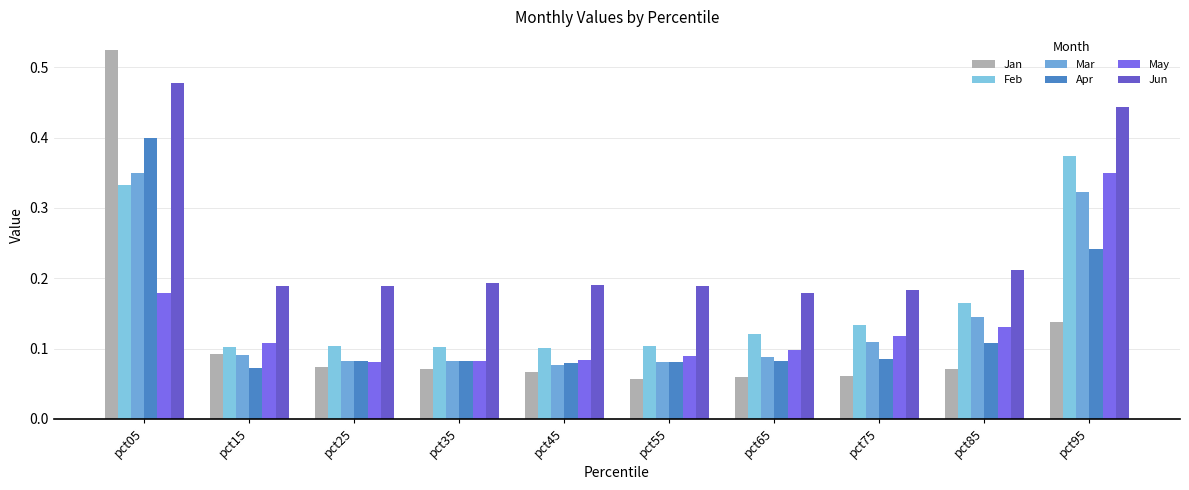

At how many categories does at least one series exceed 0?

10